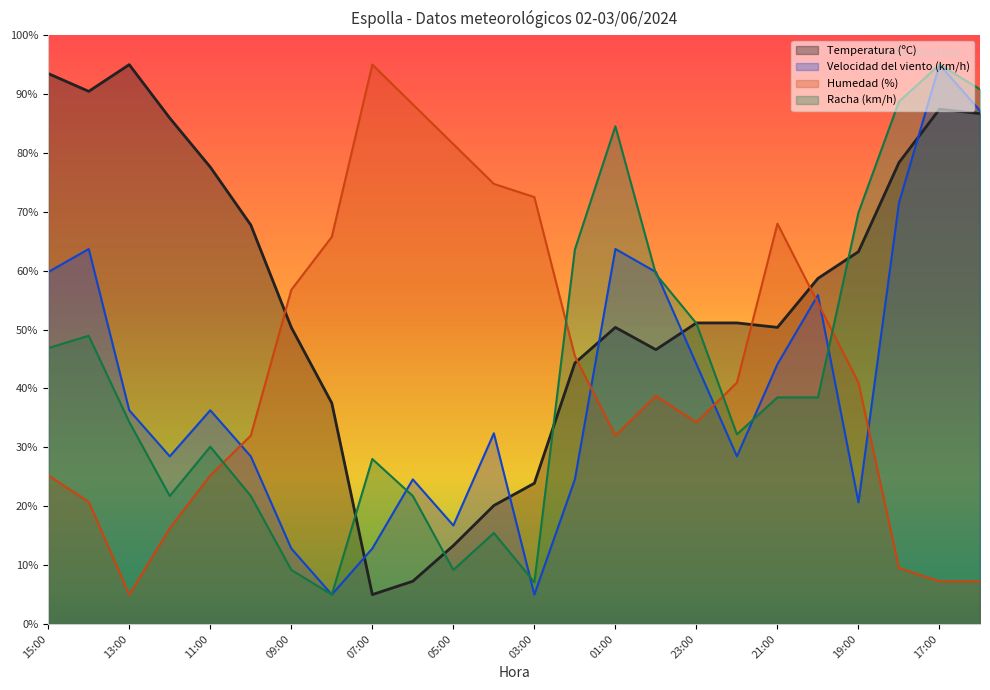

Does the chart display data point markers on the line(s)?

No